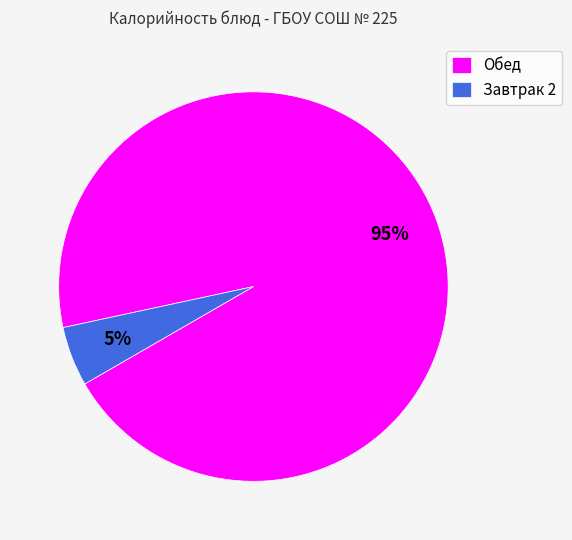

Which slice represents more than half of the pie?

Обед